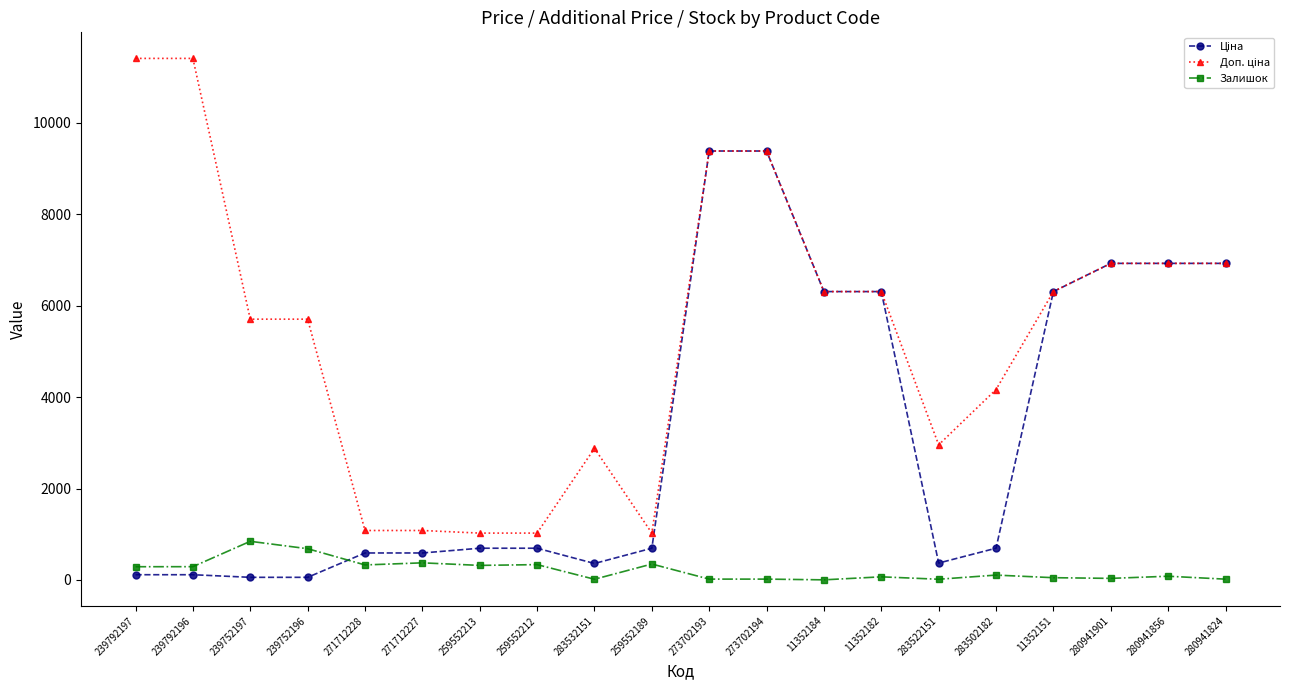

What is the maximum value shown in the chart?

11410.0